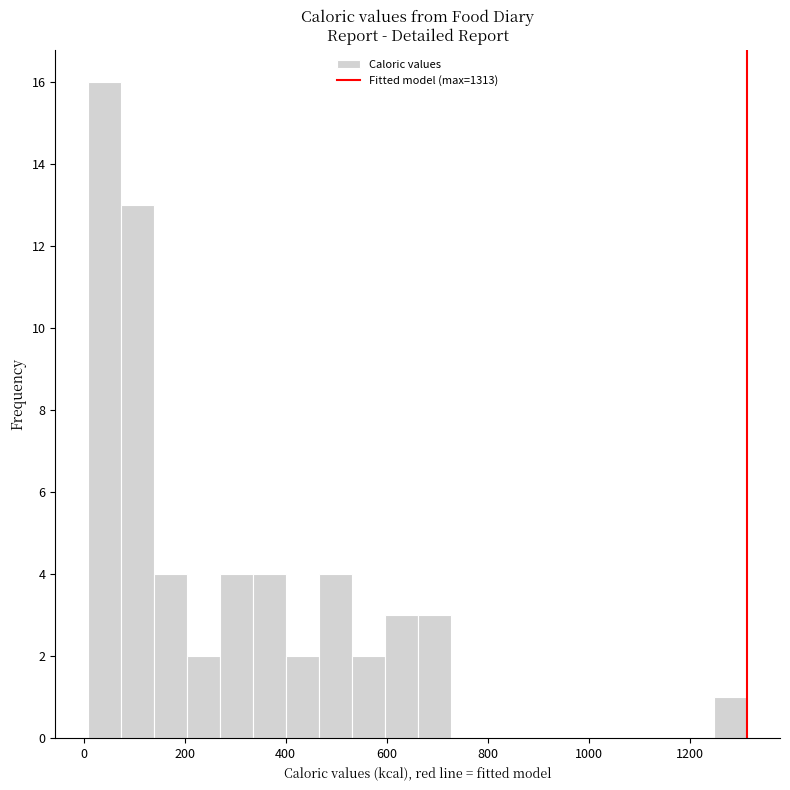

Around what value on the x-axis is the tallest bar? Give the approximate position of its centre, as read against the axis.

40